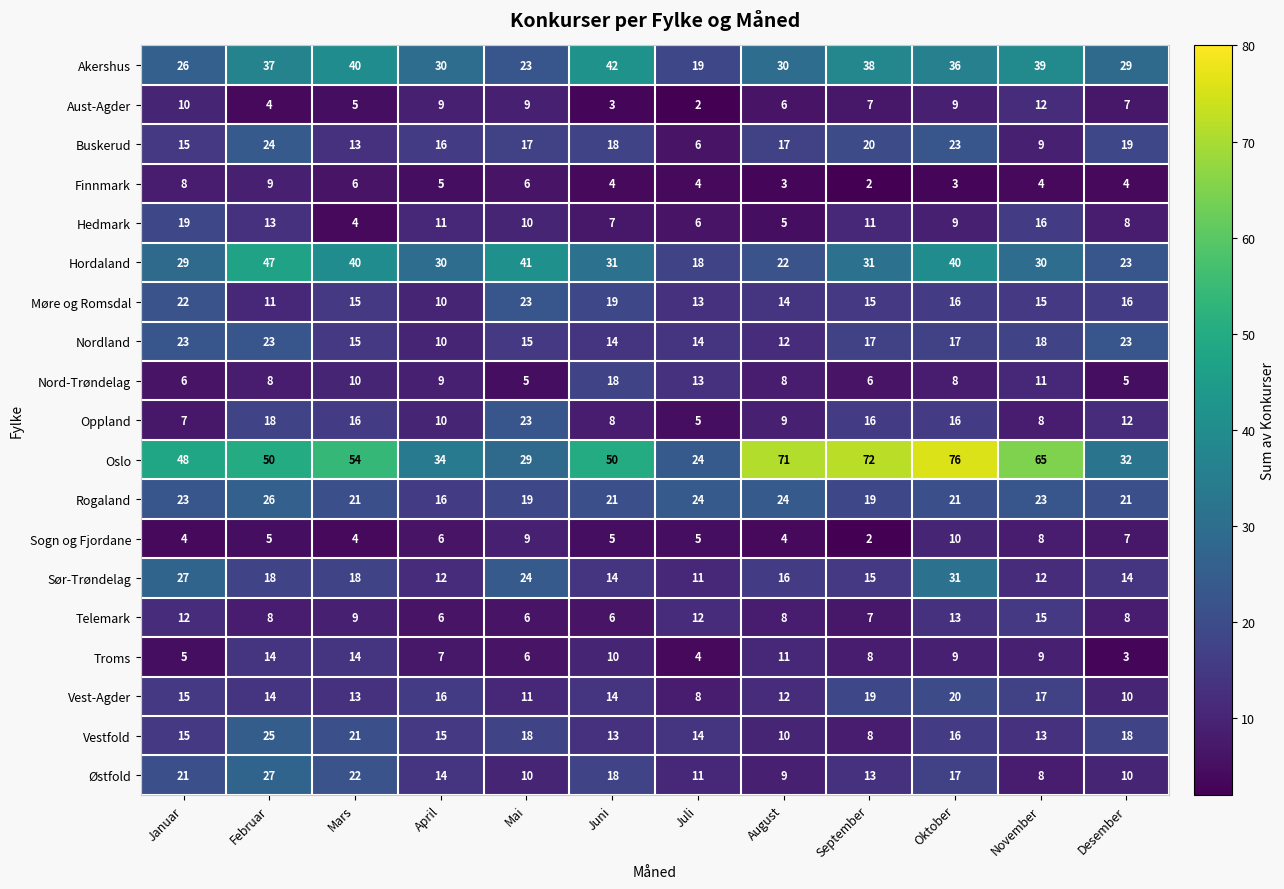

What is the difference between the maximum and minimum values in the Oslo series?

52